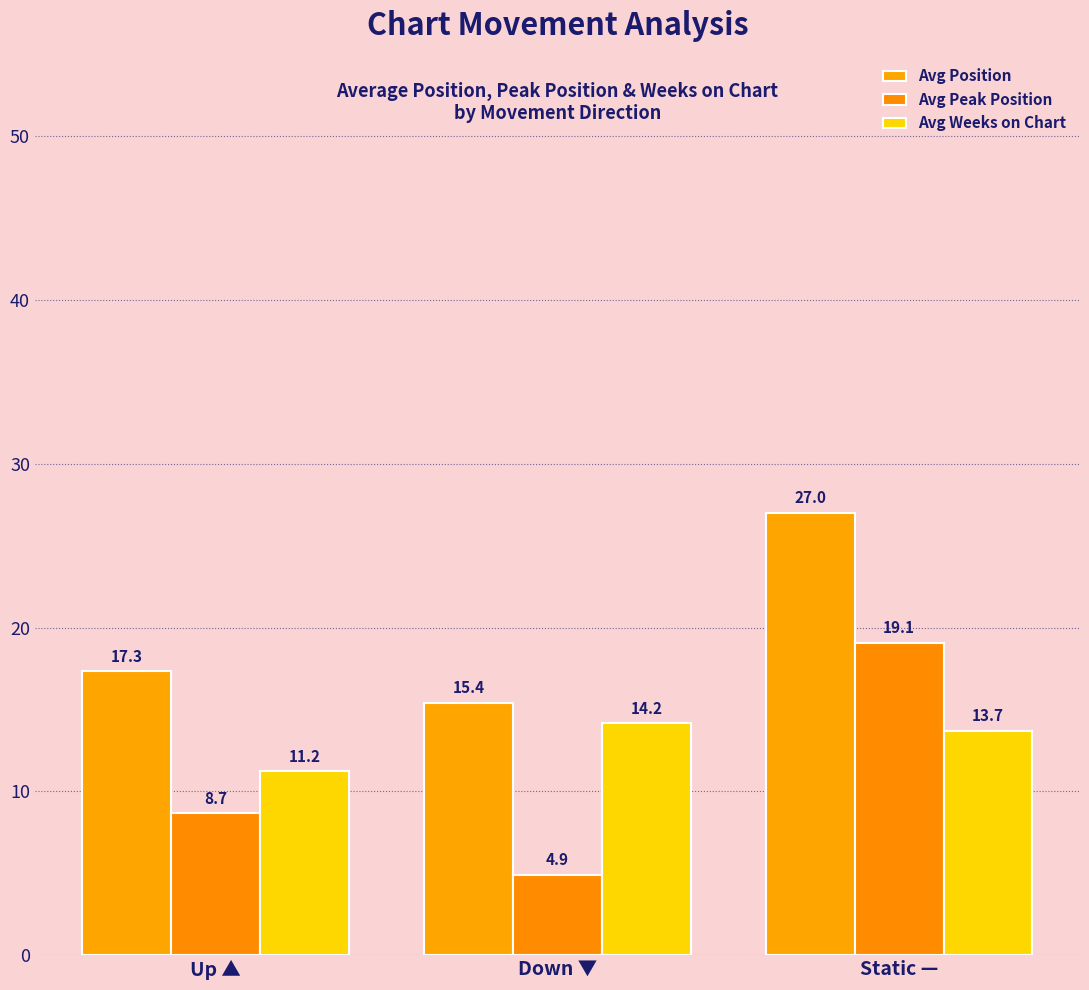

At which category is the sum across all series the highest?

Static —